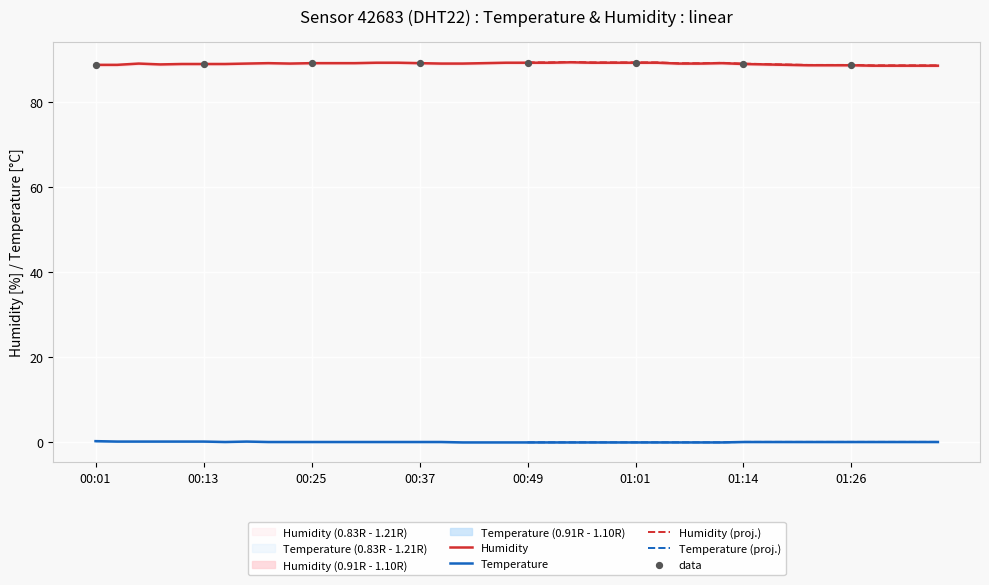

At how many categories does at least one series exceed 13?

40